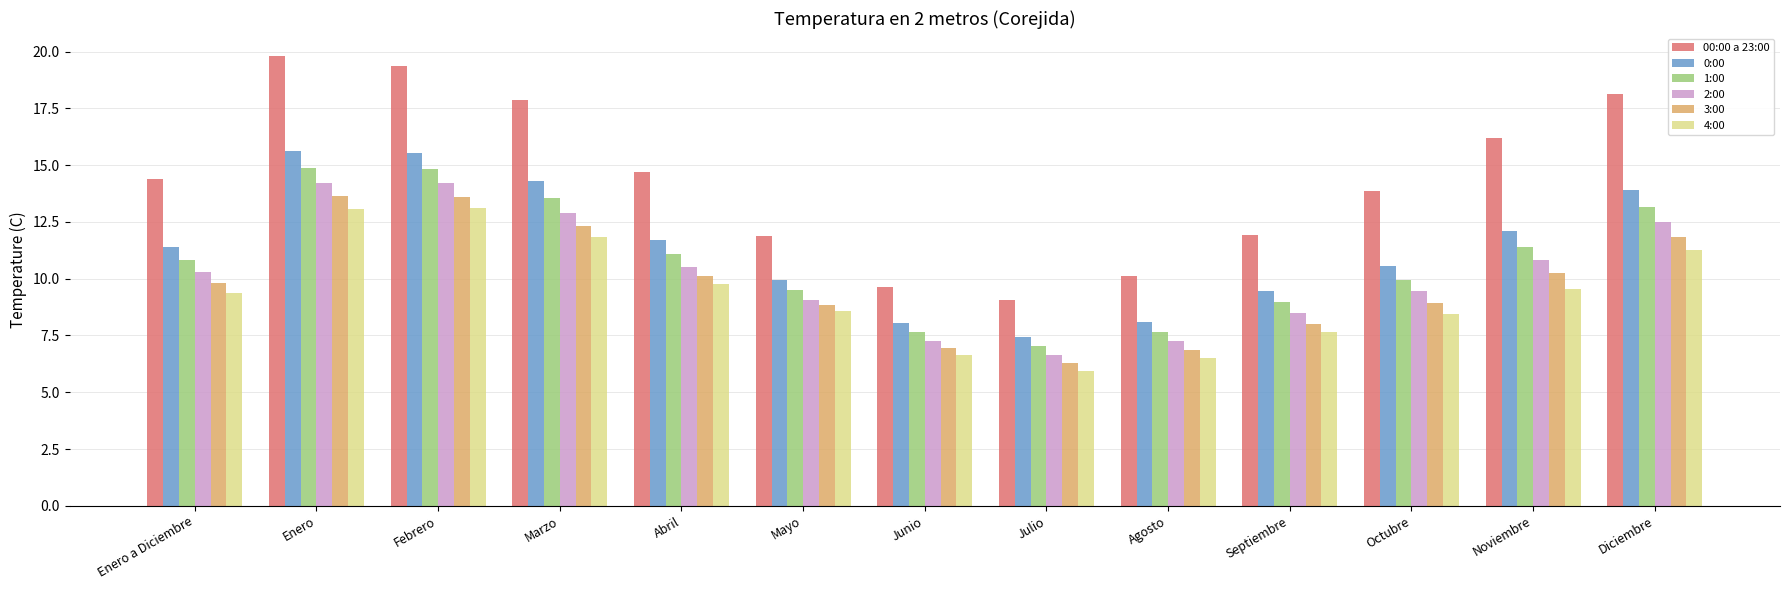

At which category does the chart reach its peak across all series?

Enero